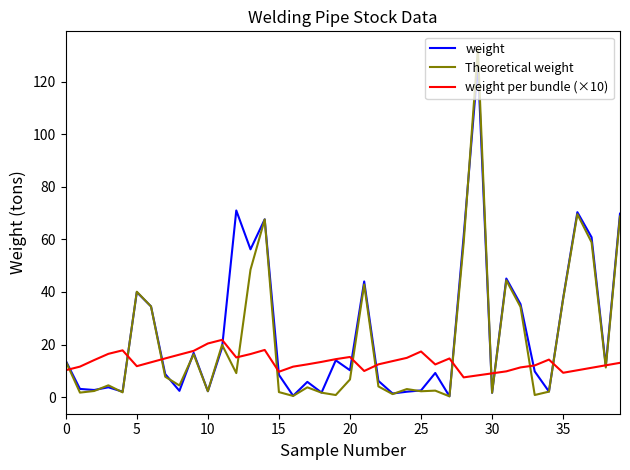

What are all the series names shown in the legend?

weight, Theoretical weight, weight per bundle (×10)